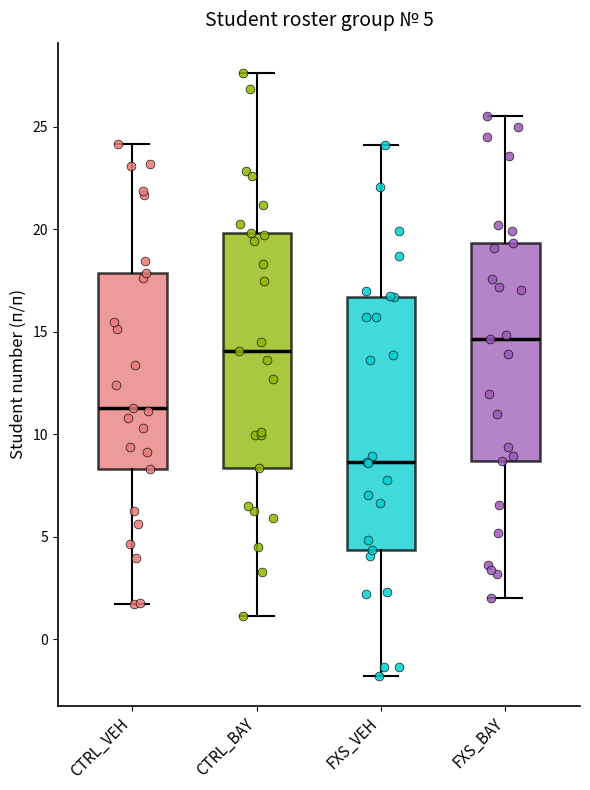

Which box is the tallest, from its lower edge to its upper edge?

FXS_VEH